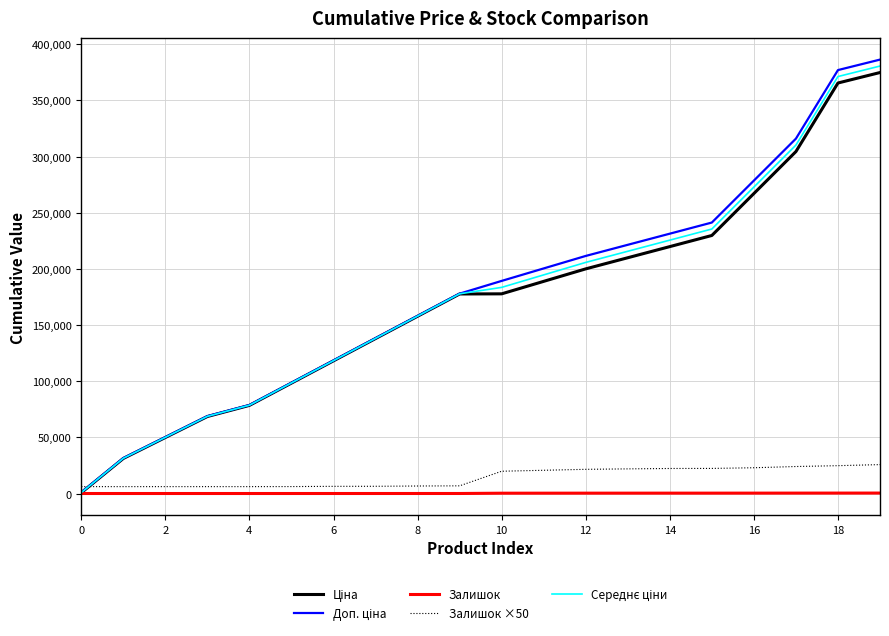

What is the maximum value for Залишок ×50?

25850.0